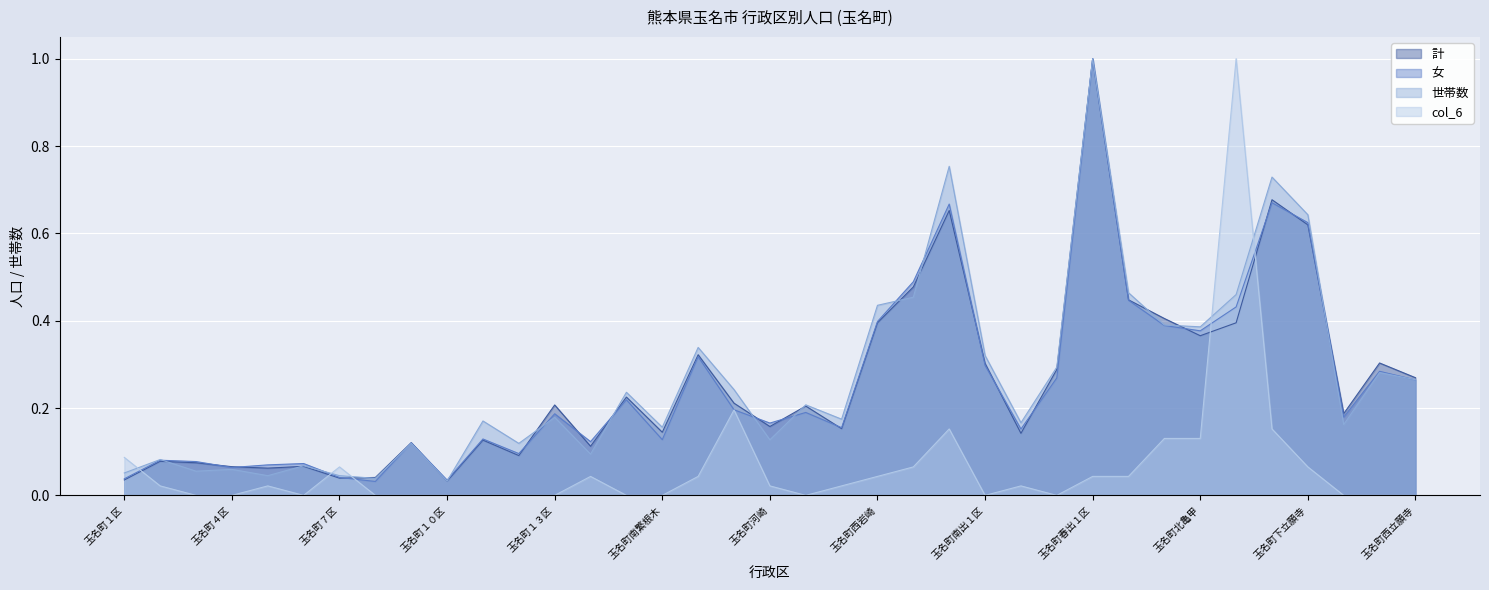

Which has a higher value, 玉名町南岩崎 or 玉名町温泉?

玉名町温泉